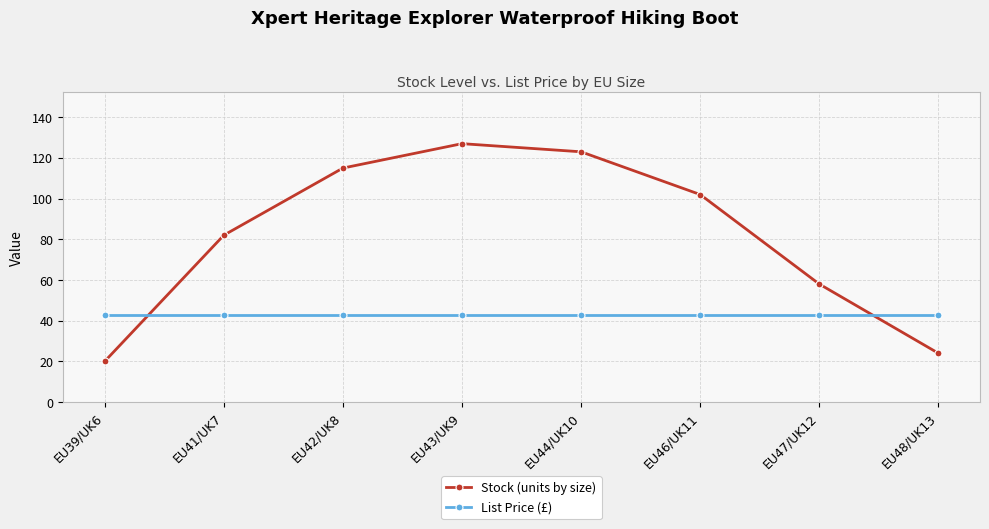

Which series changed the most between EU39/UK6 and EU48/UK13?

Stock (units by size)